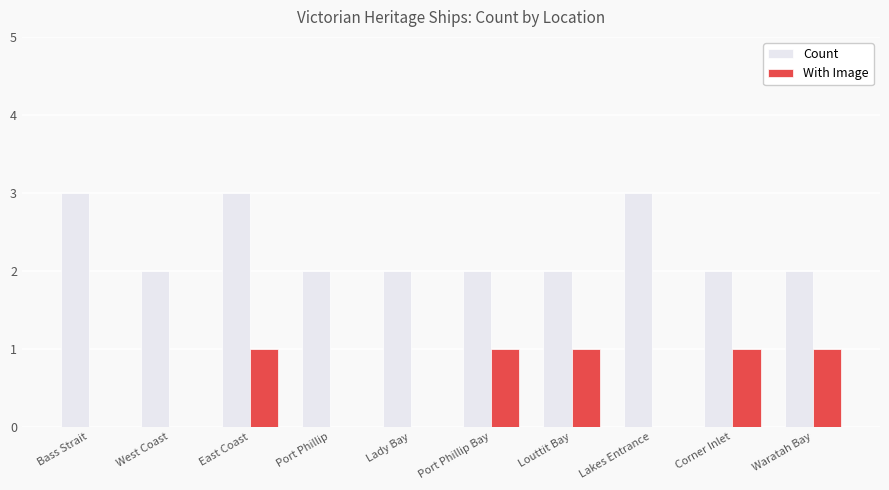

What are all the series names shown in the legend?

Count, With Image